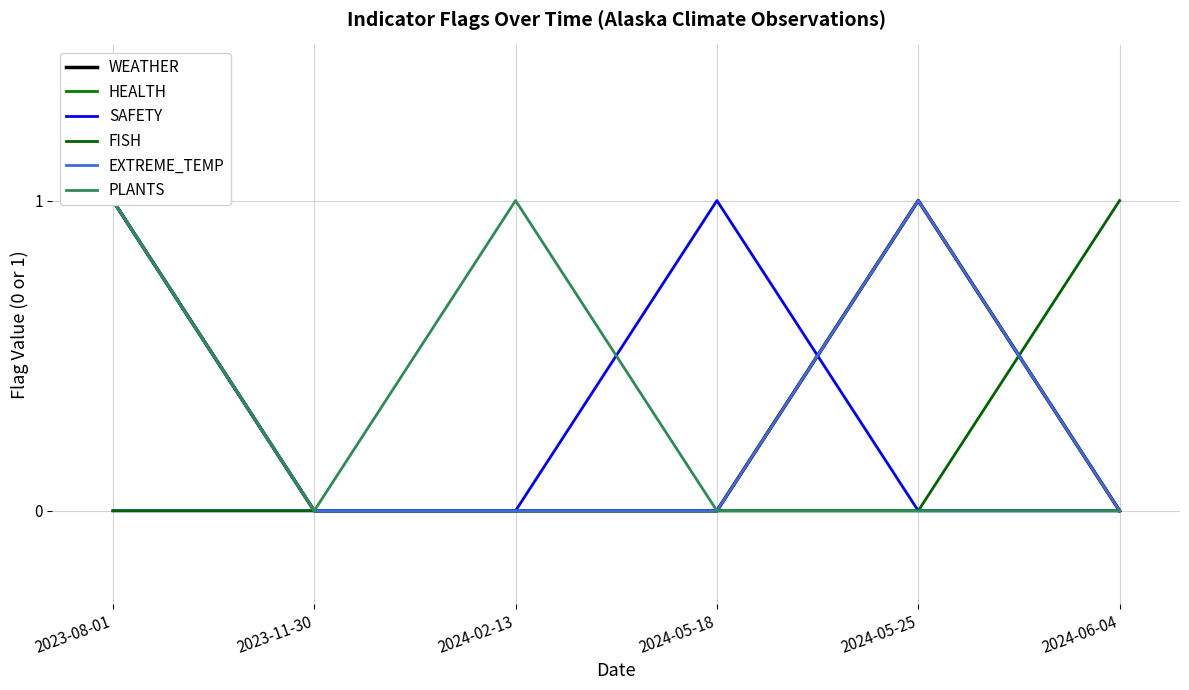

What is the sum of all EXTREME_TEMP values?

2